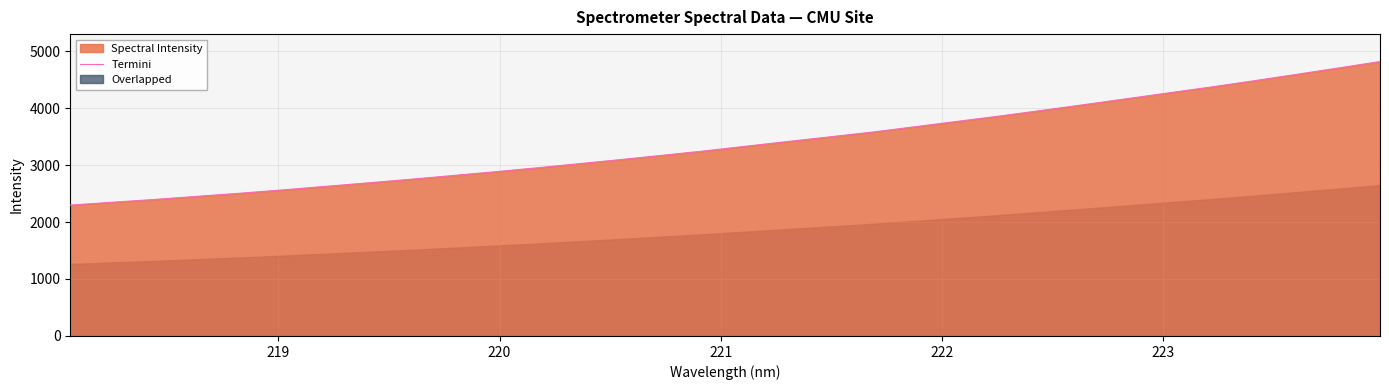

What is the maximum value for Termini?

4815.6